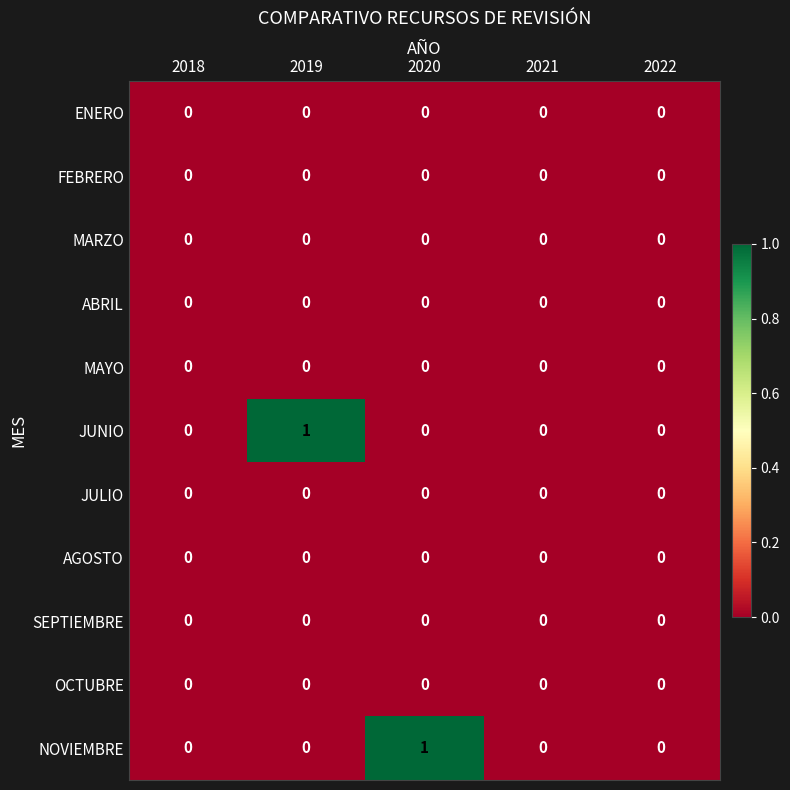

True or false: MARZO has a value of 0 at 2020.

True